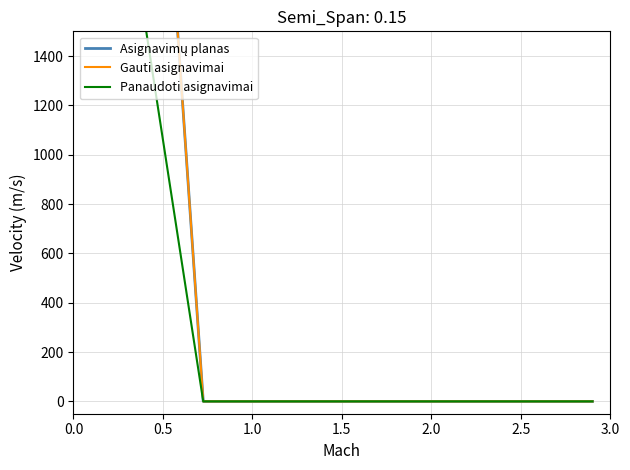

True or false: Gauti asignavimai and Panaudoti asignavimai intersect in this chart.

False